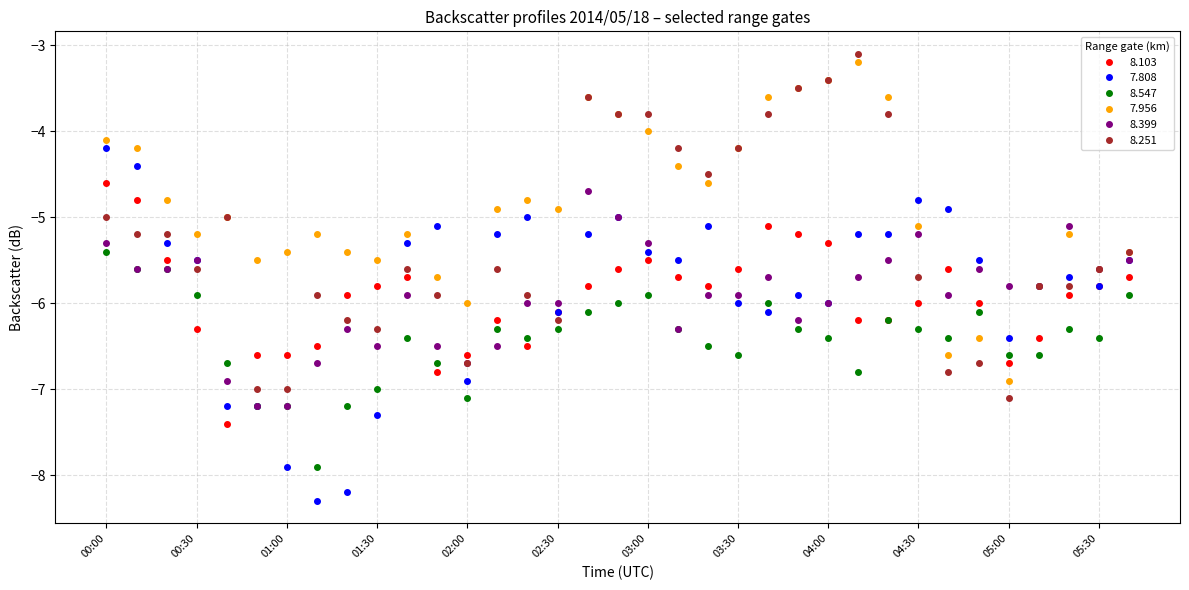

List the series in order of their peak value, highest first.

8.251, 7.956, 7.808, 8.103, 8.399, 8.547